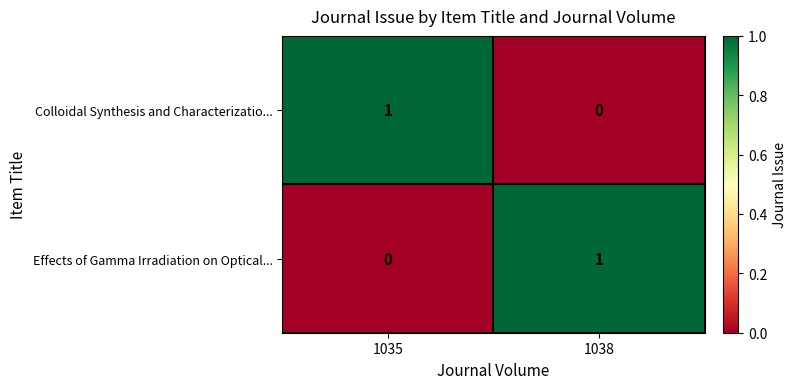

At which label is Effects of Gamma Irradiation on Optical... closest to 0?

1035